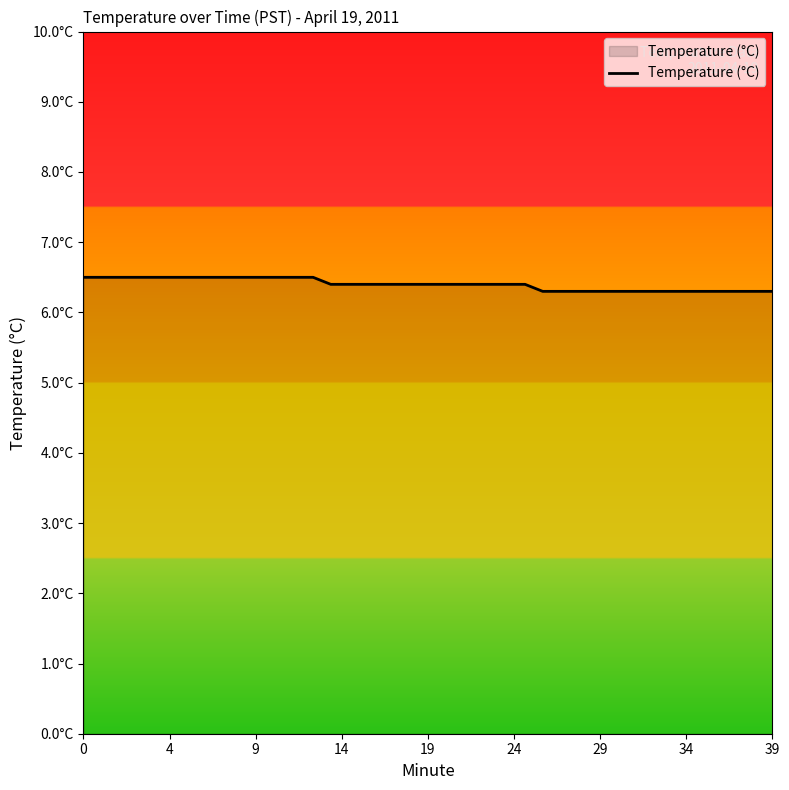

Is this an area chart (filled region under the line)?

Yes